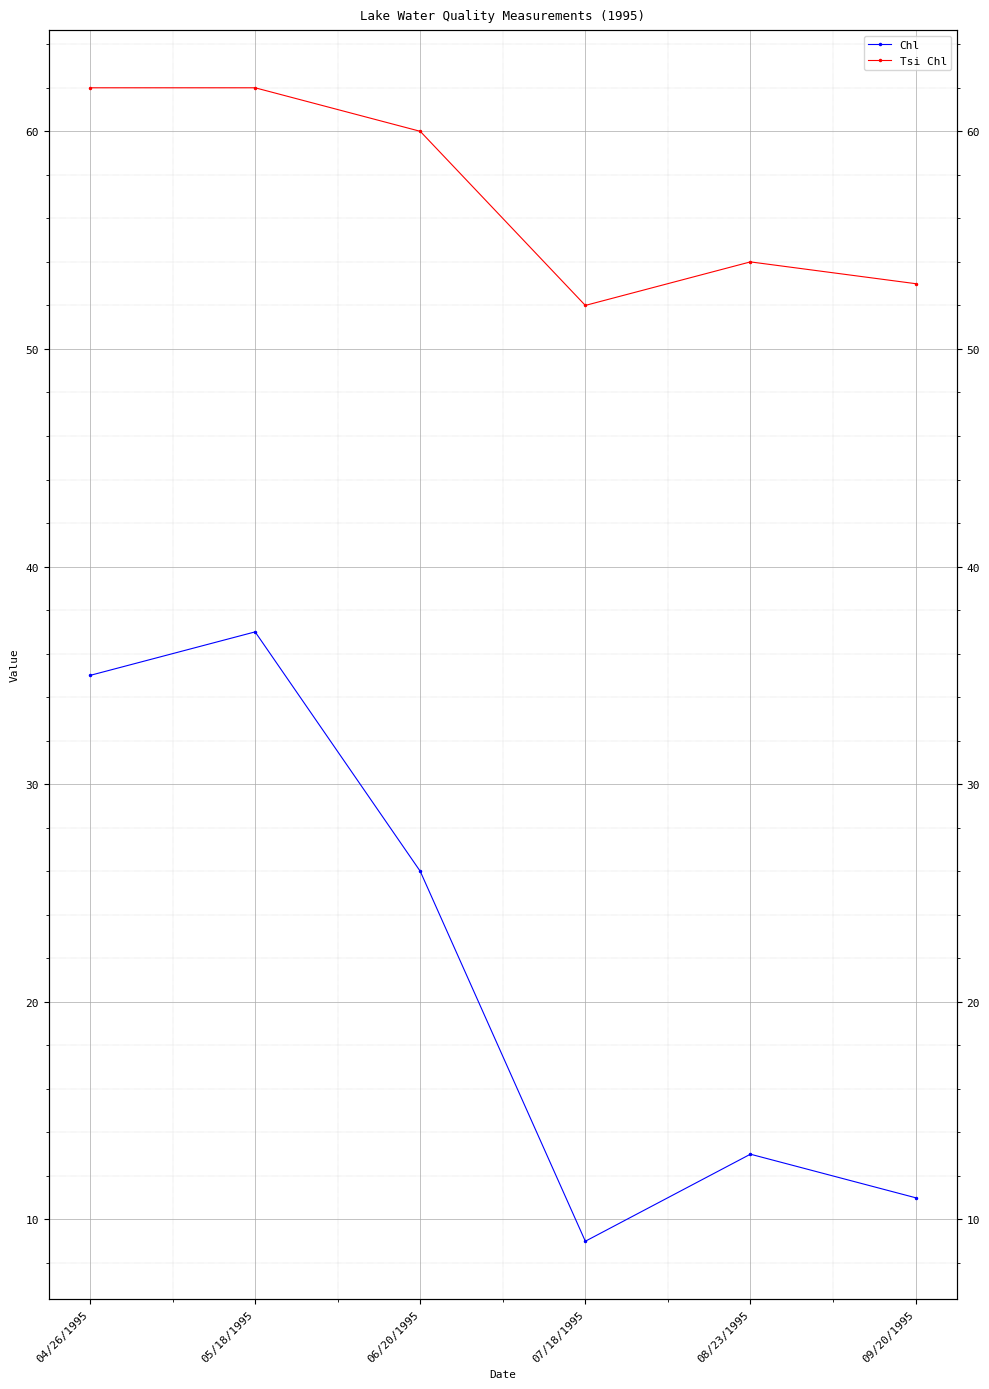

True or false: Tsi Chl has more than 2 points higher than both neighbors.

False